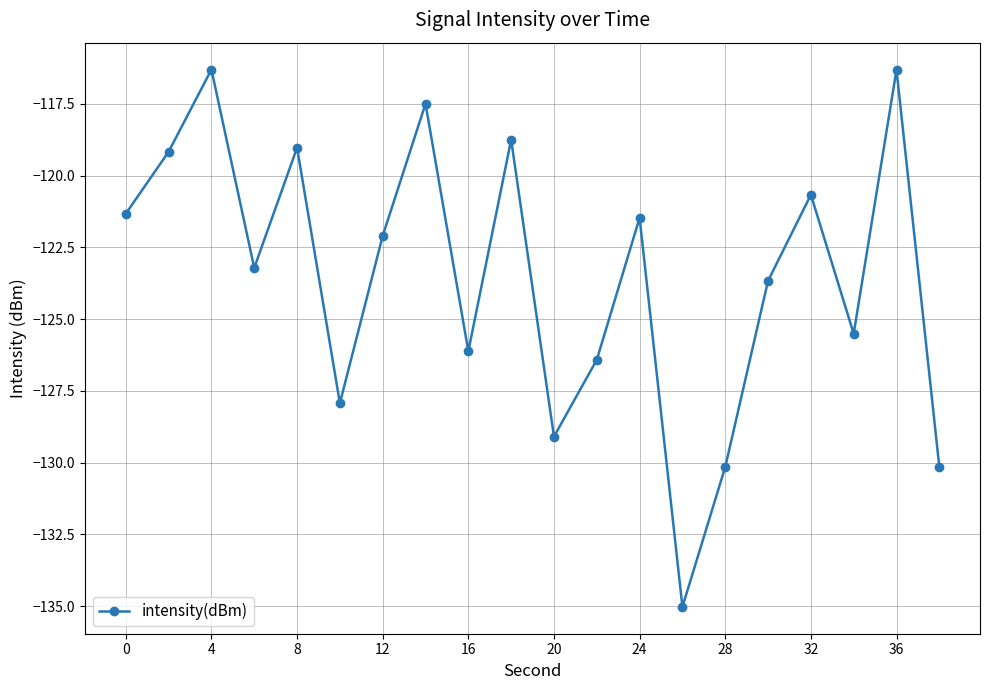

What is the maximum value shown in the chart?

-116.3